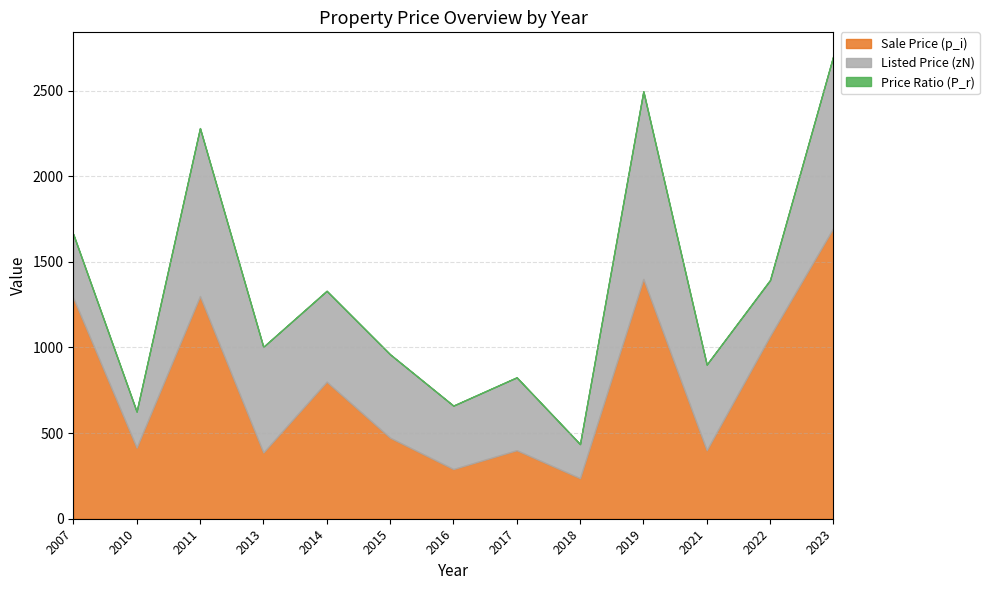

Reading left to right, transcribe all the data shown in this chart.

Sale Price (p_i): 1290.0	415.0	1300.0	386.7	800.0	473.3	290.0	400.0	236.7	1400.0	400.0	1066.7	1698.2
Listed Price (zN): 370.0	210.0	980.0	616.7	530.0	486.7	370.0	425.0	198.3	1095.0	500.0	325.0	1005.5
Price Ratio (P_r): 3.0	2.0	1.3	0.5	1.5	0.9	0.8	1.1	1.5	1.4	0.8	3.8	1.2